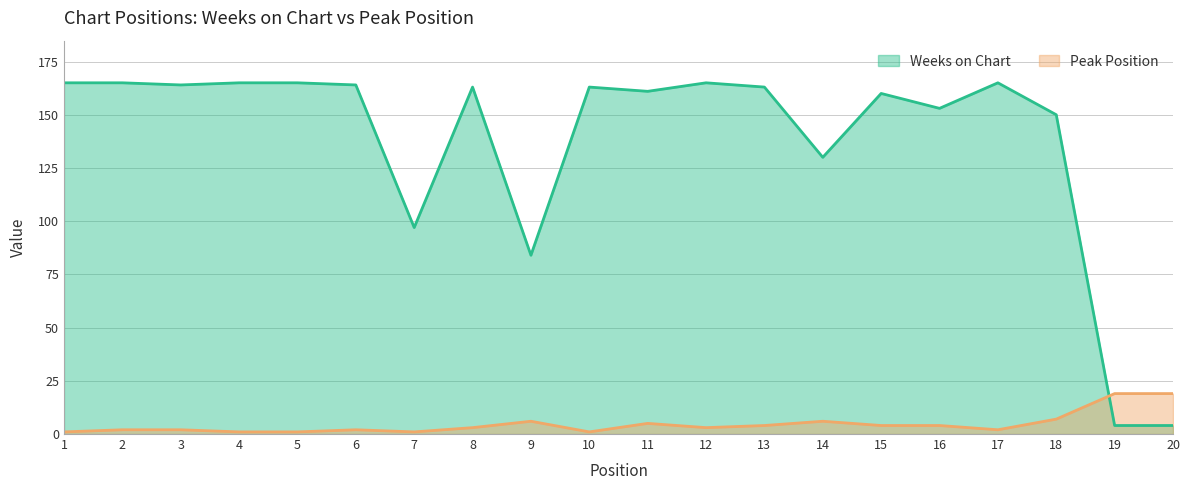

In Peak Position, how many points are lower than both neighbors (excluding endpoints)?

4